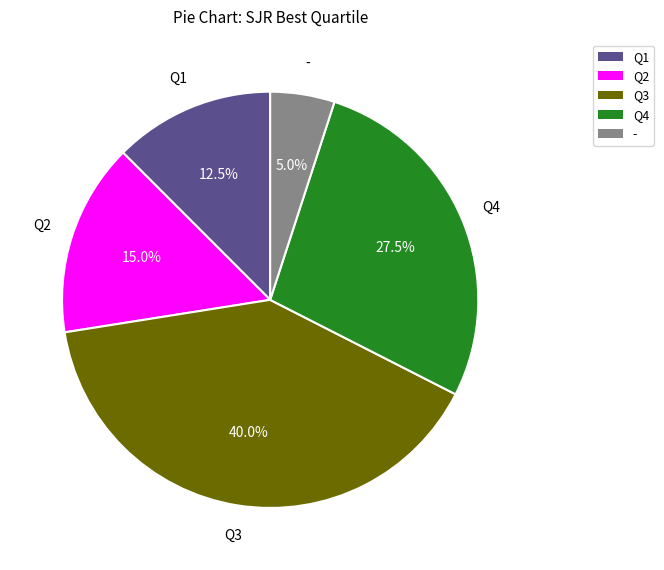

What percentage do Q2 and - together represent?

20.0%